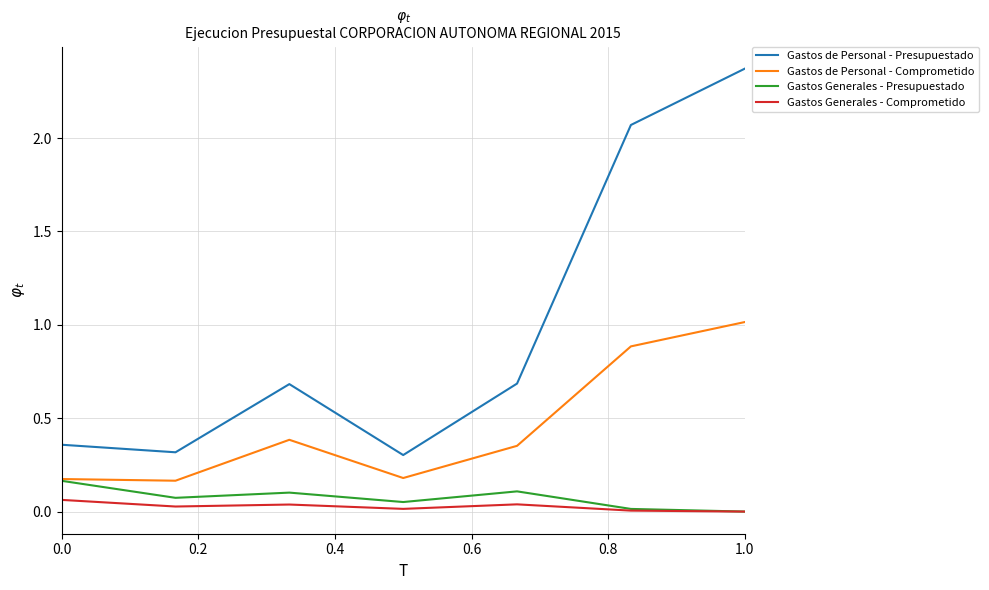

Does the chart display data point markers on the line(s)?

No